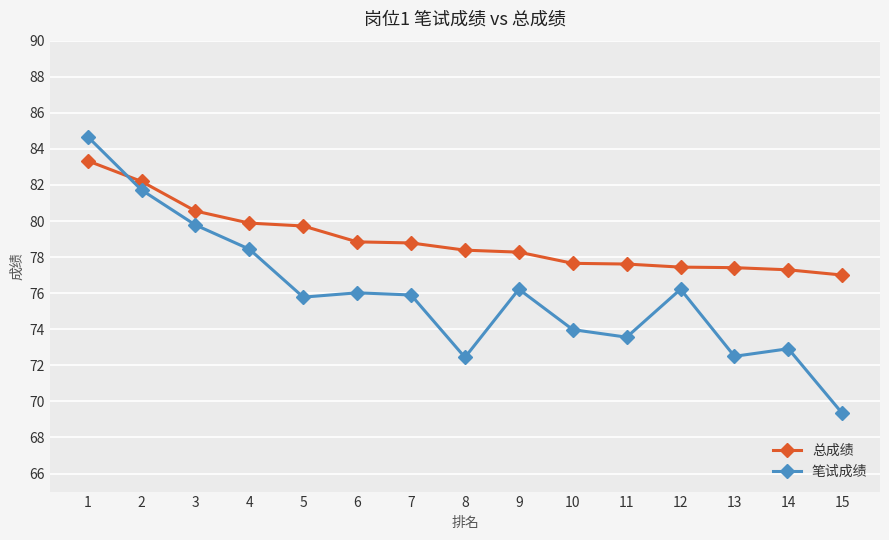

Where do 笔试成绩 and 总成绩 first cross each other?

1 and 2